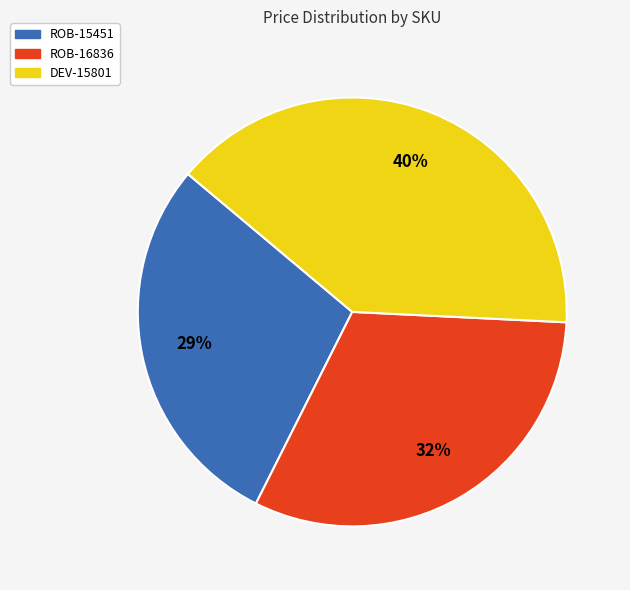

What is the smallest slice in the pie chart?

ROB-15451